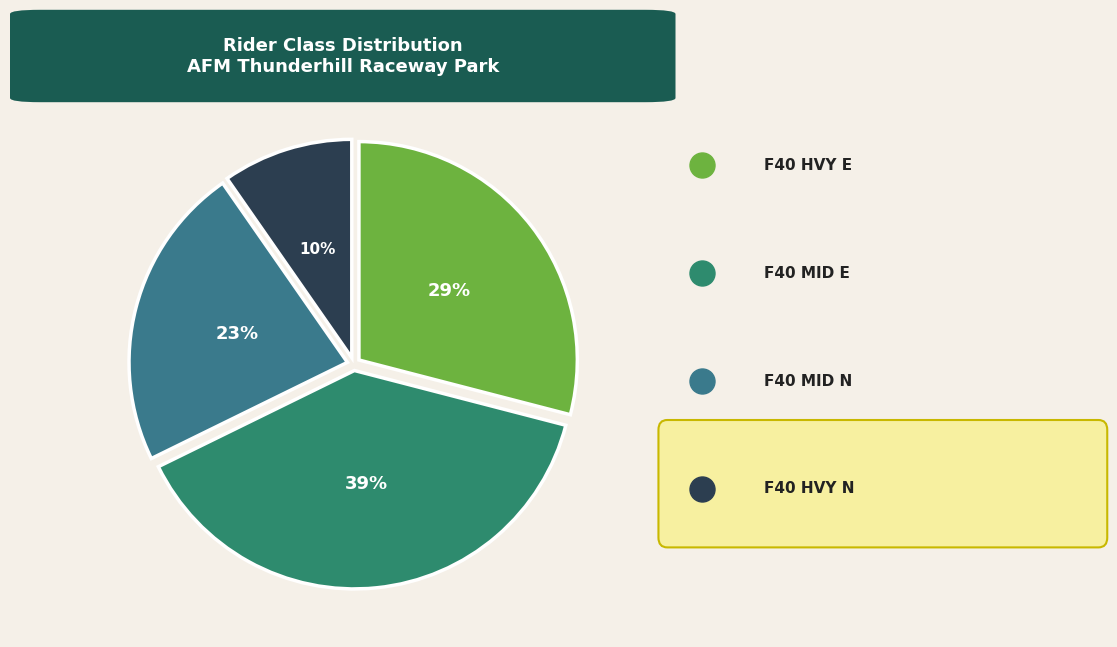

Is there any slice that represents more than half of the pie?

No